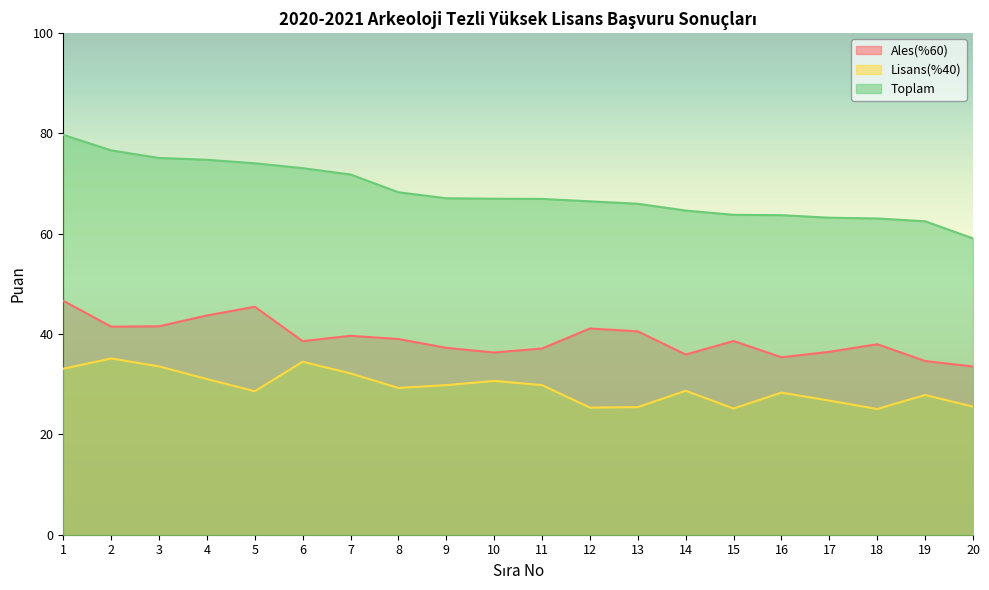

What are all the series names shown in the legend?

Ales(%60), Lisans(%40), Toplam